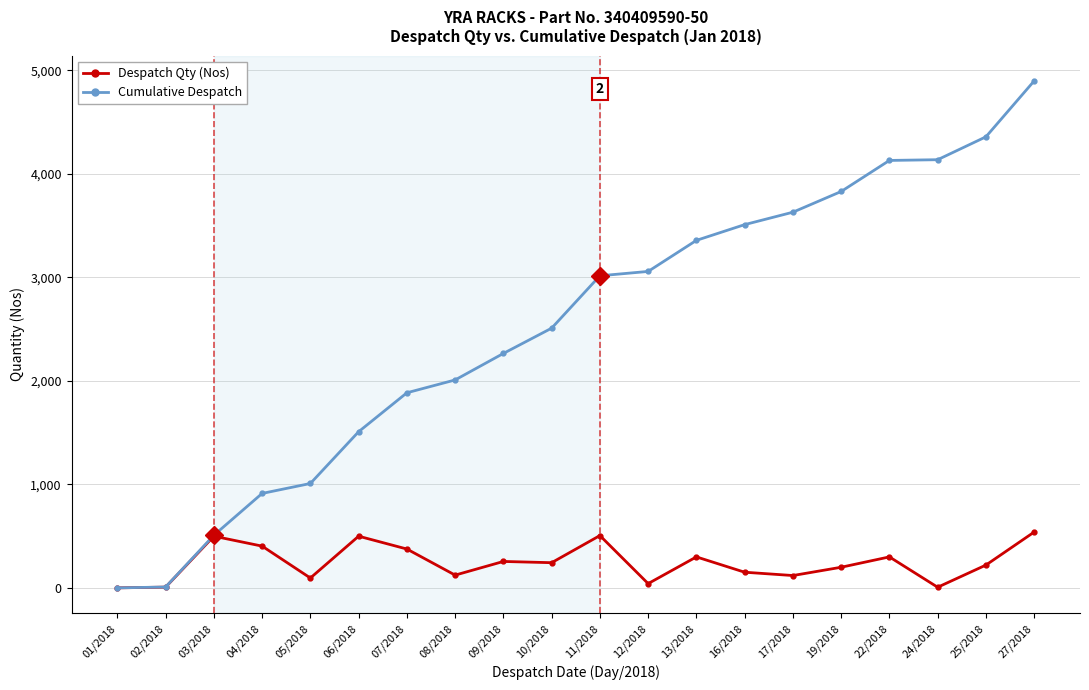

What position from the left is 19/2018?

16